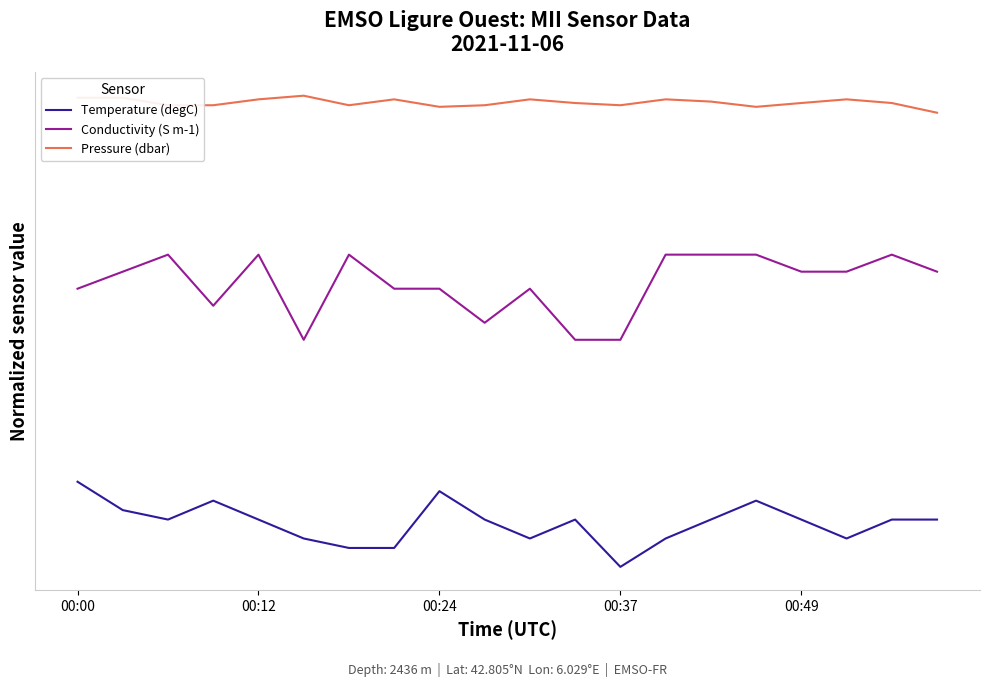

What are all the series names shown in the legend?

Temperature (degC), Conductivity (S m-1), Pressure (dbar)